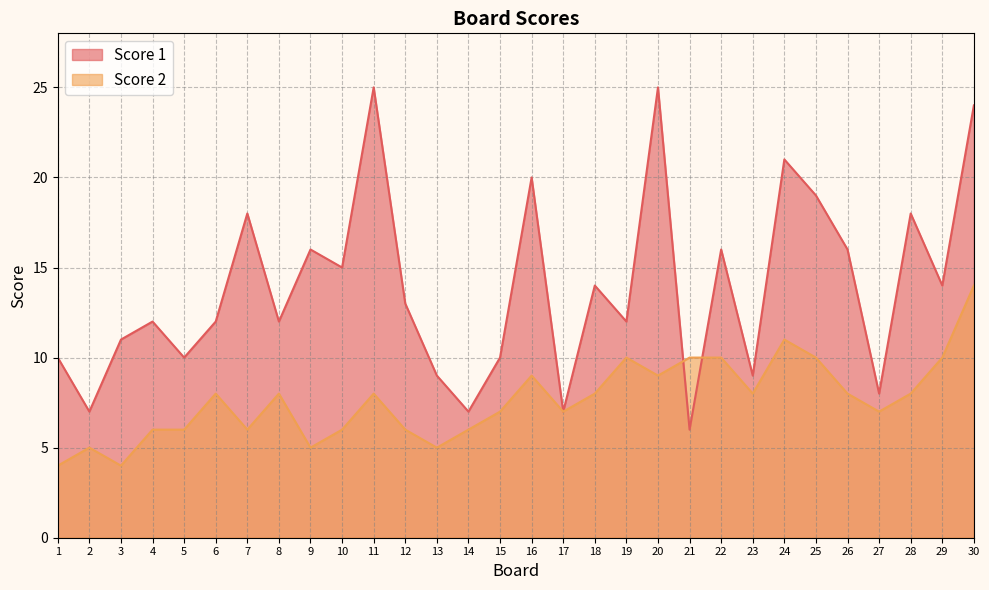

At which label is Score 1 closest to 15?

10